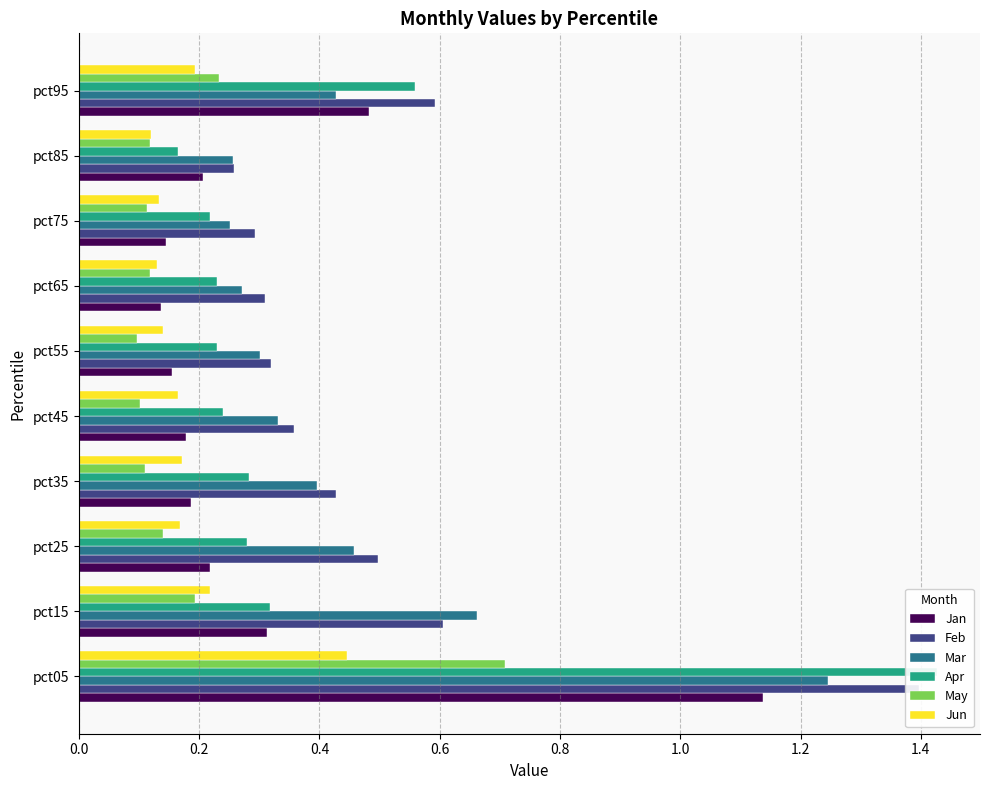

What is the smallest value displayed?

0.1